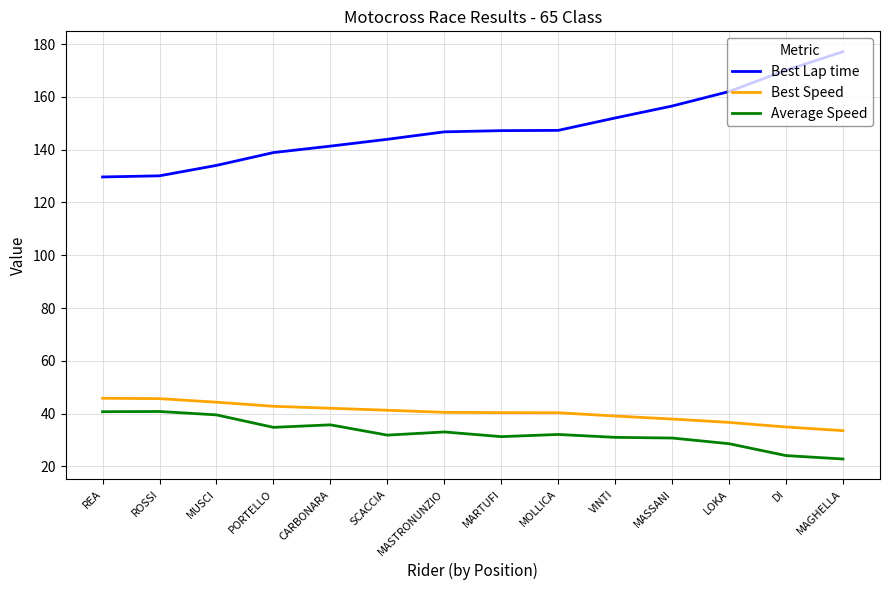

The Best Lap time series shows 68.5 at CARBONARA. True or false?

False